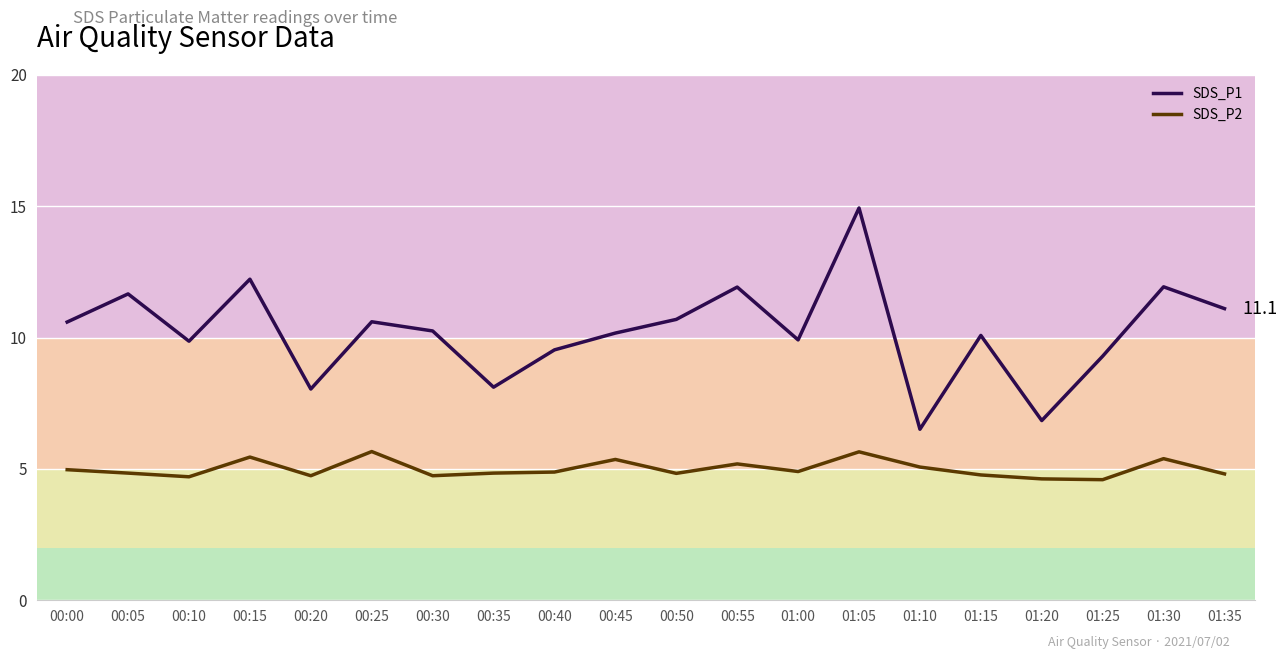

What is the minimum value for SDS_P2?

4.6